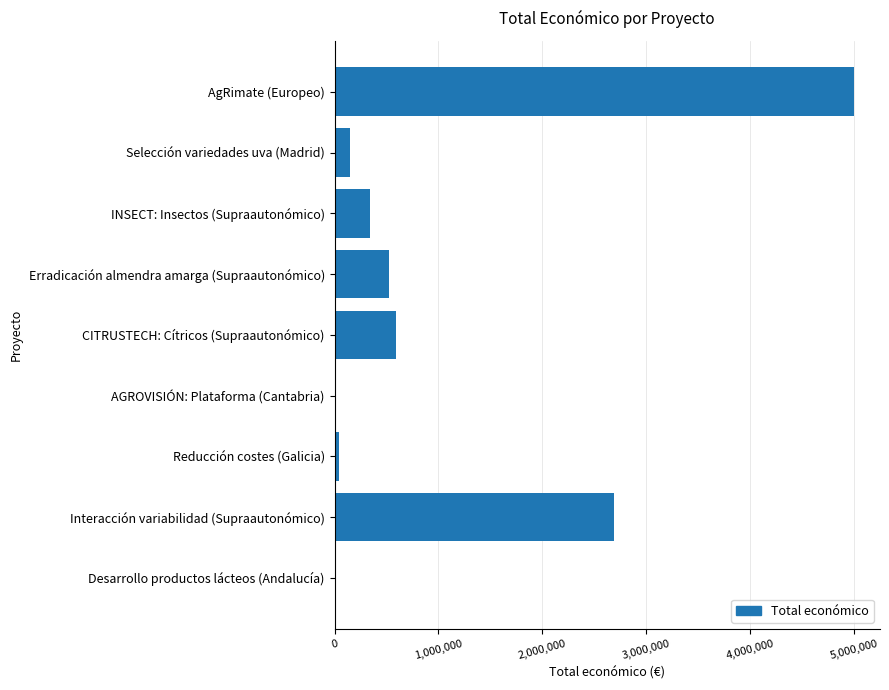

Which category has the highest value across all series?

AgRimate (Europeo)